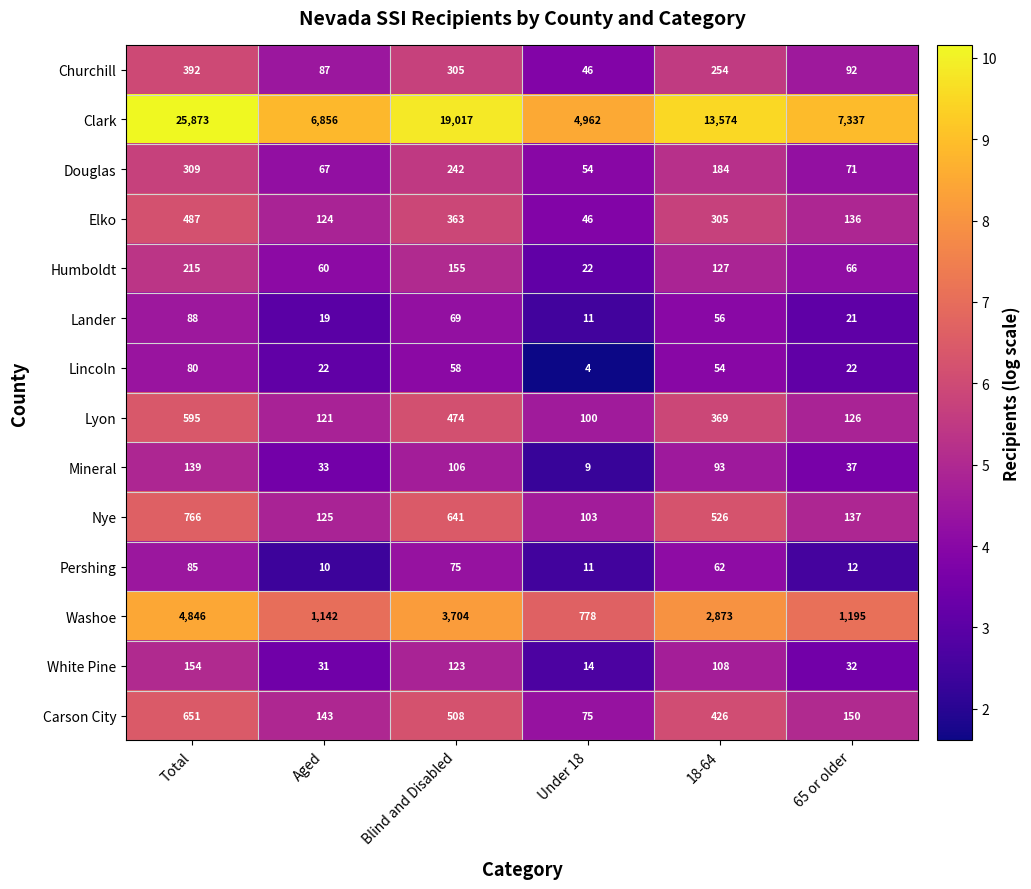

Between Total and Under 18, which series saw the biggest shift?

Clark